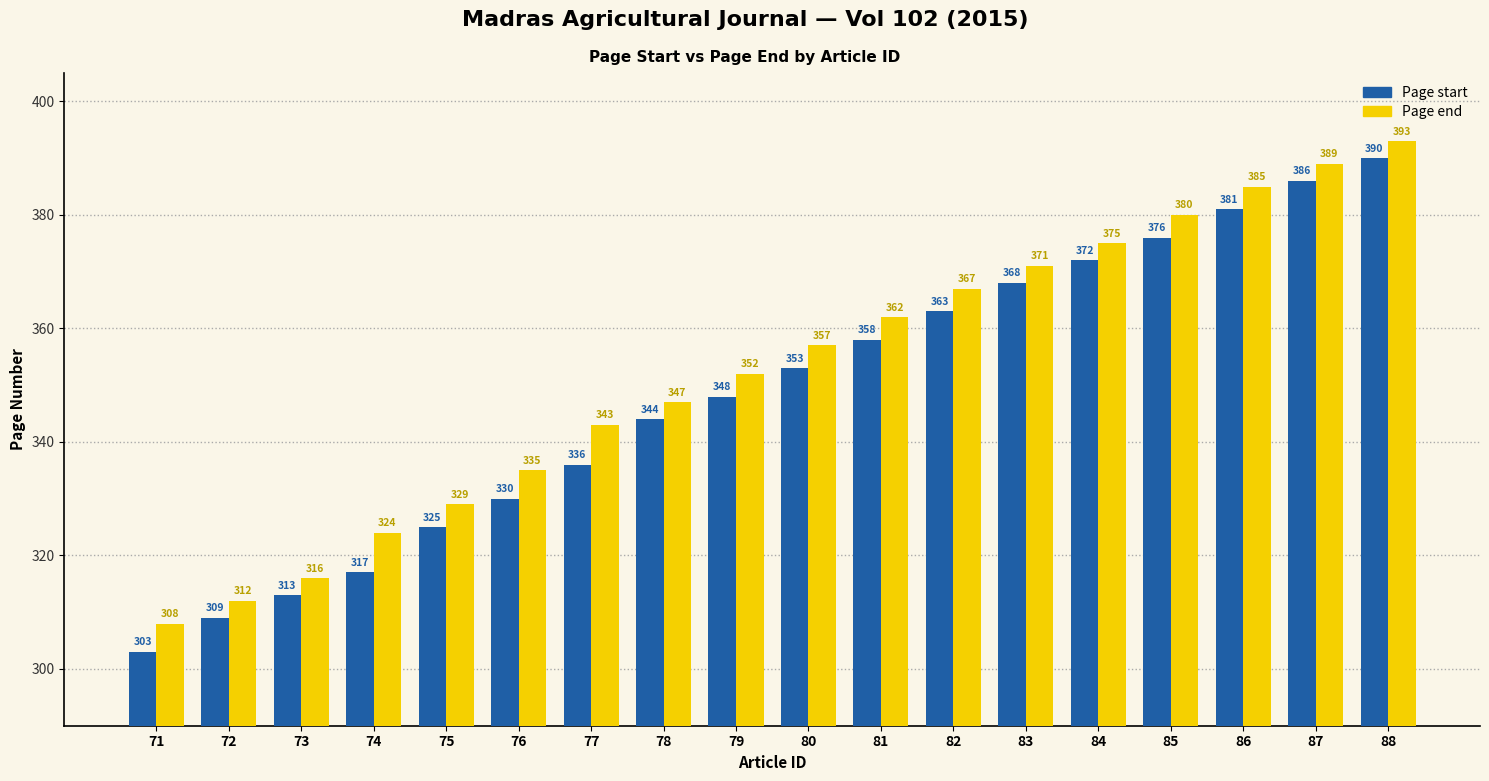

How many groups of bars are there?

18